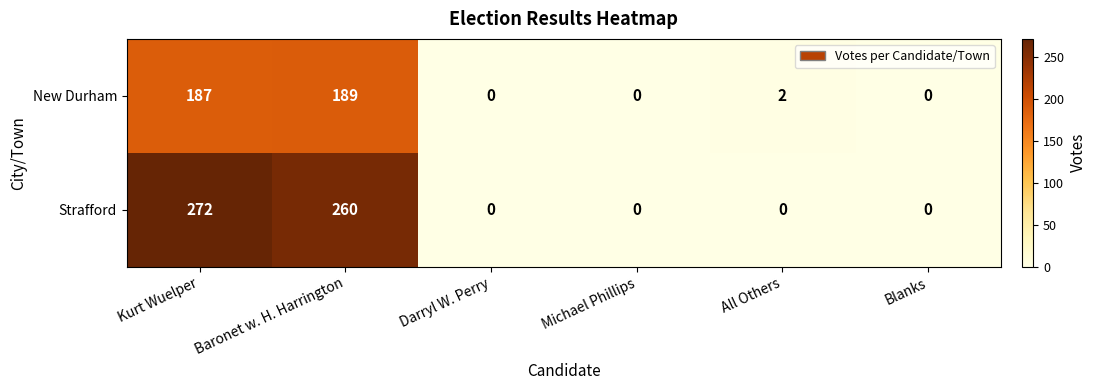

The value of Strafford at Darryl W. Perry is 0. True or false?

True